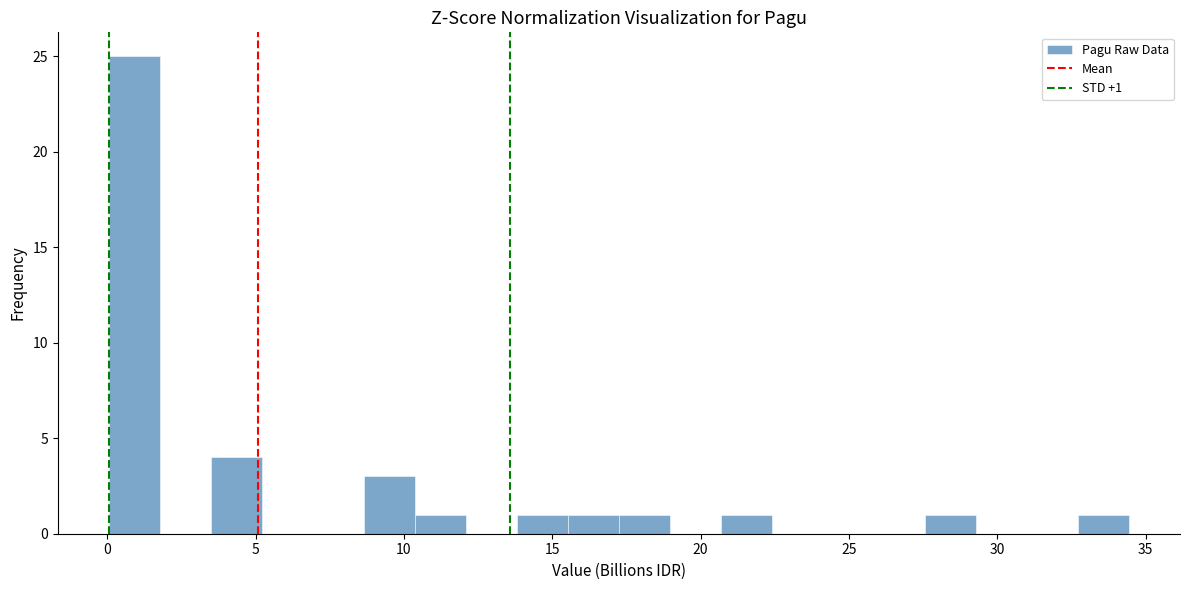

Around what value on the x-axis is the tallest bar? Give the approximate position of its centre, as read against the axis.

1.0